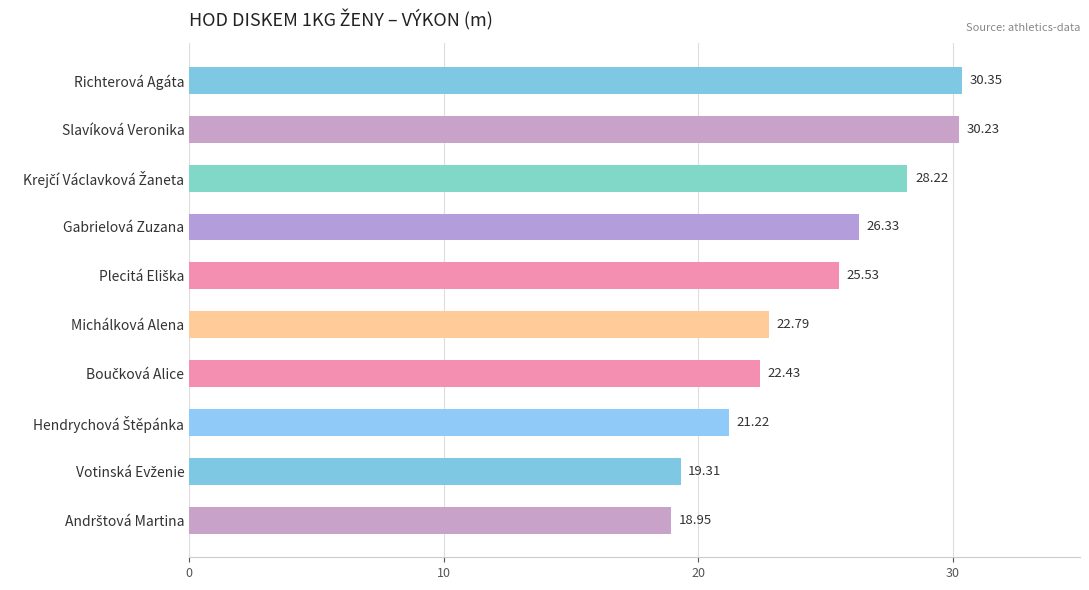

What is the average value?

24.5